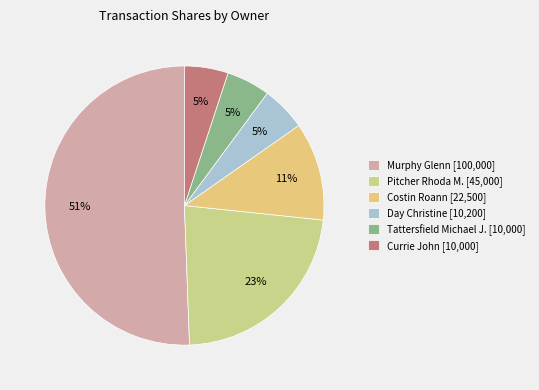

Count the number of slices in the pie.

6